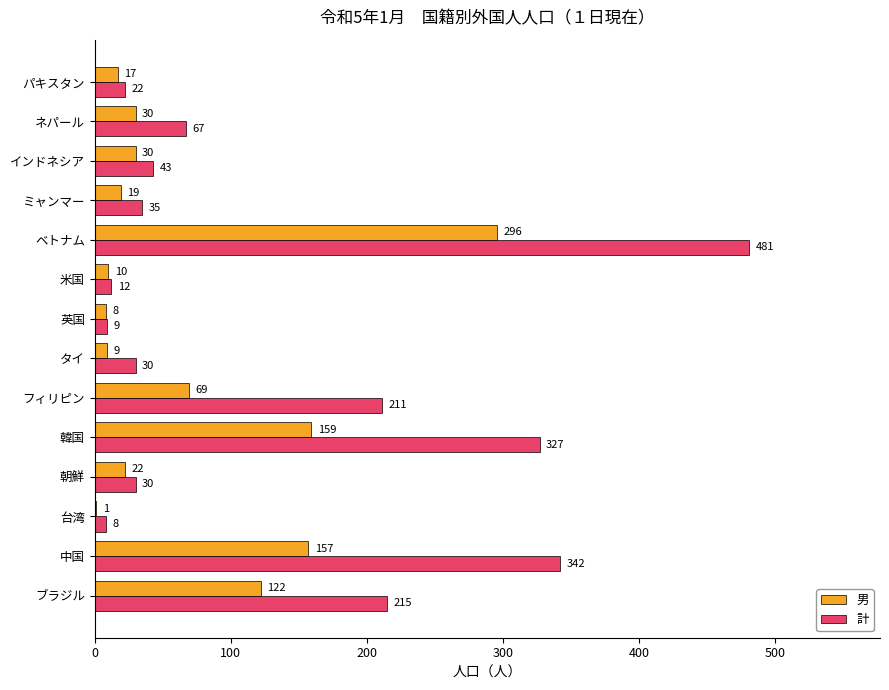

Which series changed the most between フィリピン and 米国?

計